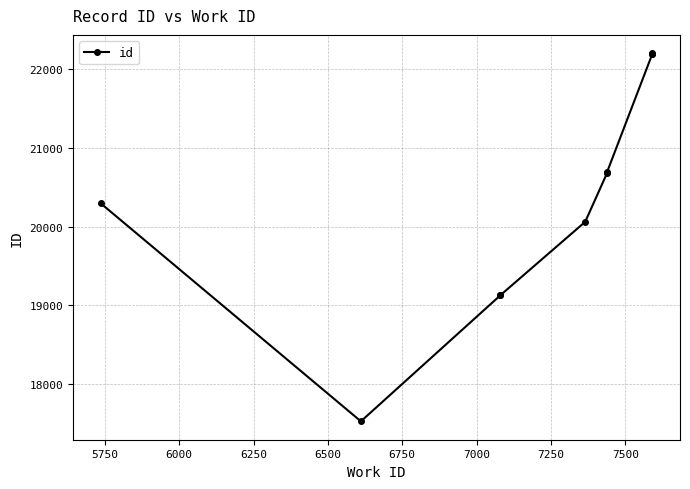

How many values are below 20685?

5